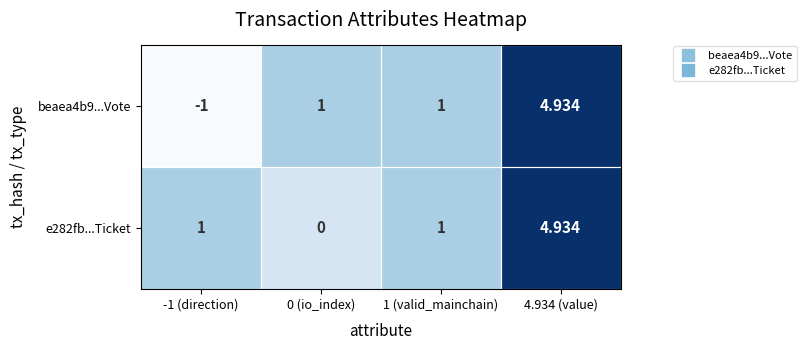

Reading left to right, what are all the values shown in this chart?

beaea4b9...Vote: -1 (direction)=-1.0	0 (io_index)=1.0	1 (valid_mainchain)=1.0	4.934 (value)=4.9
e282fb...Ticket: -1 (direction)=1.0	0 (io_index)=0.0	1 (valid_mainchain)=1.0	4.934 (value)=4.9